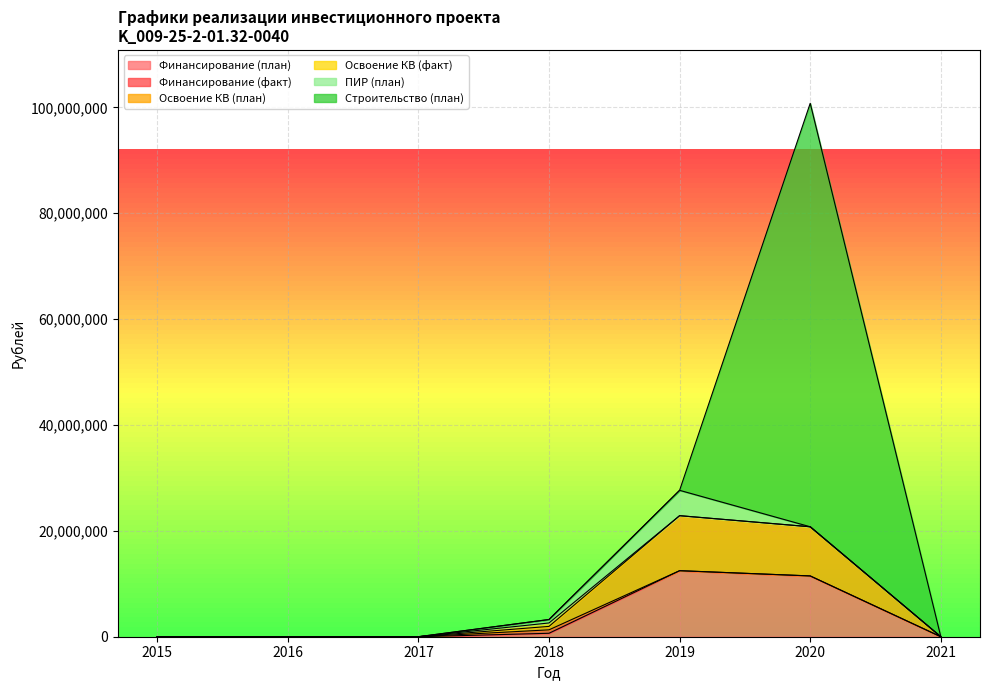

The value of Строительство (план) at 2020 is 29368062. True or false?

False